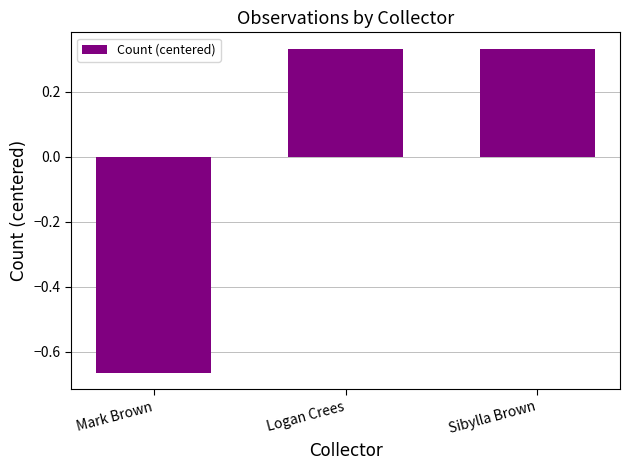

Is it true that the value at Sibylla Brown is 0.2?

False